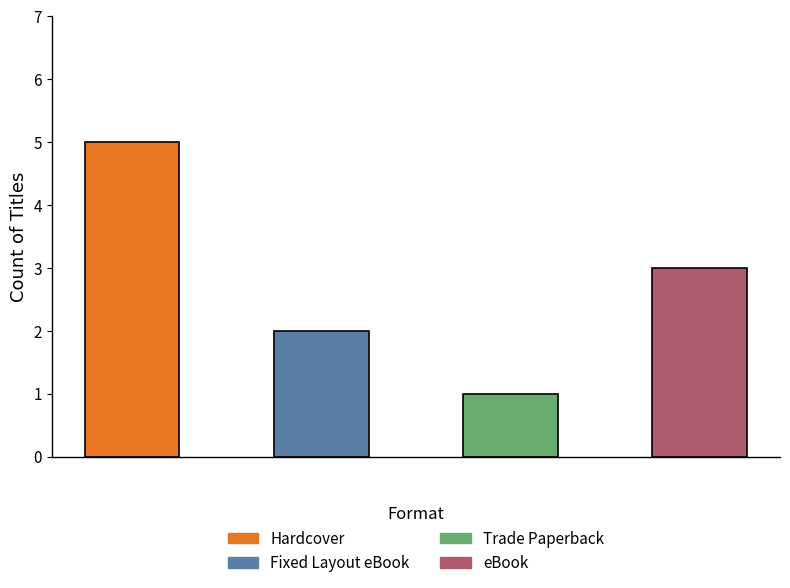

Count the values in the range 2 to 5.

3